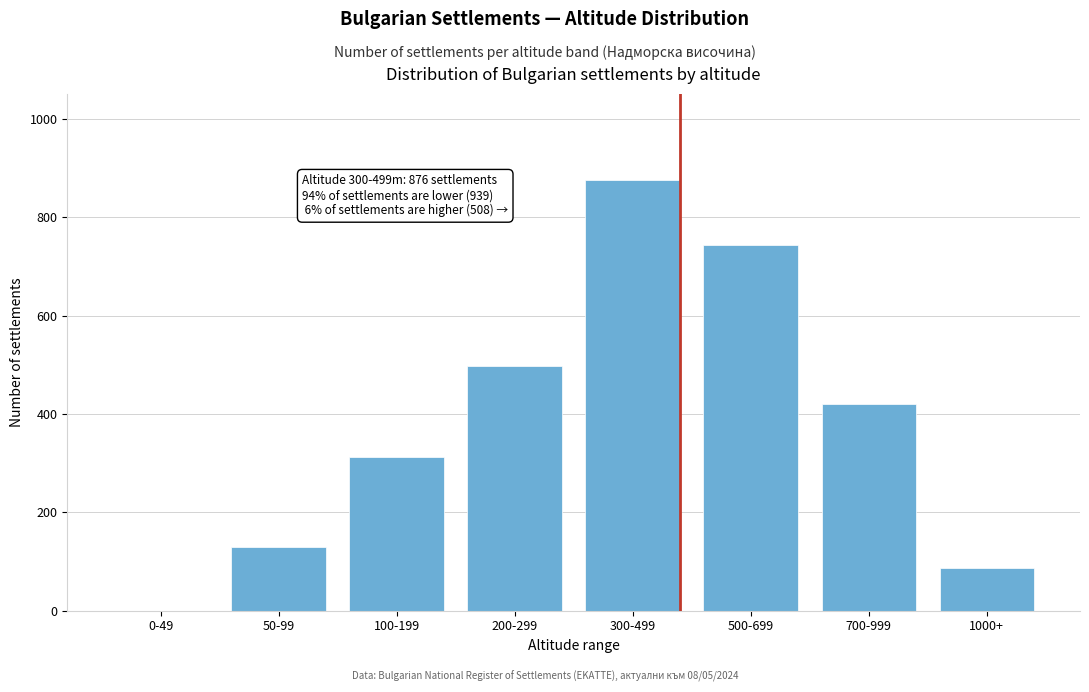

Reading right to left, transcribe all the data shown in this chart.

1000+=87	700-999=421	500-699=743	300-499=876	200-299=498	100-199=312	50-99=129	0-49=0